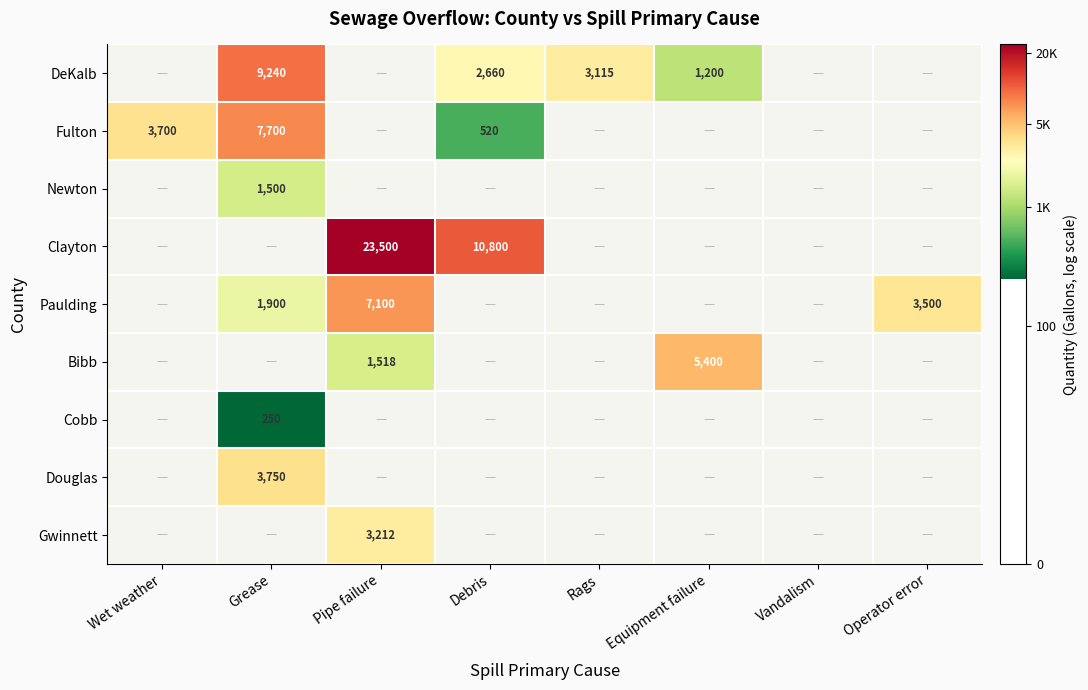

Between Wet weather and Rags, which is larger?

Rags